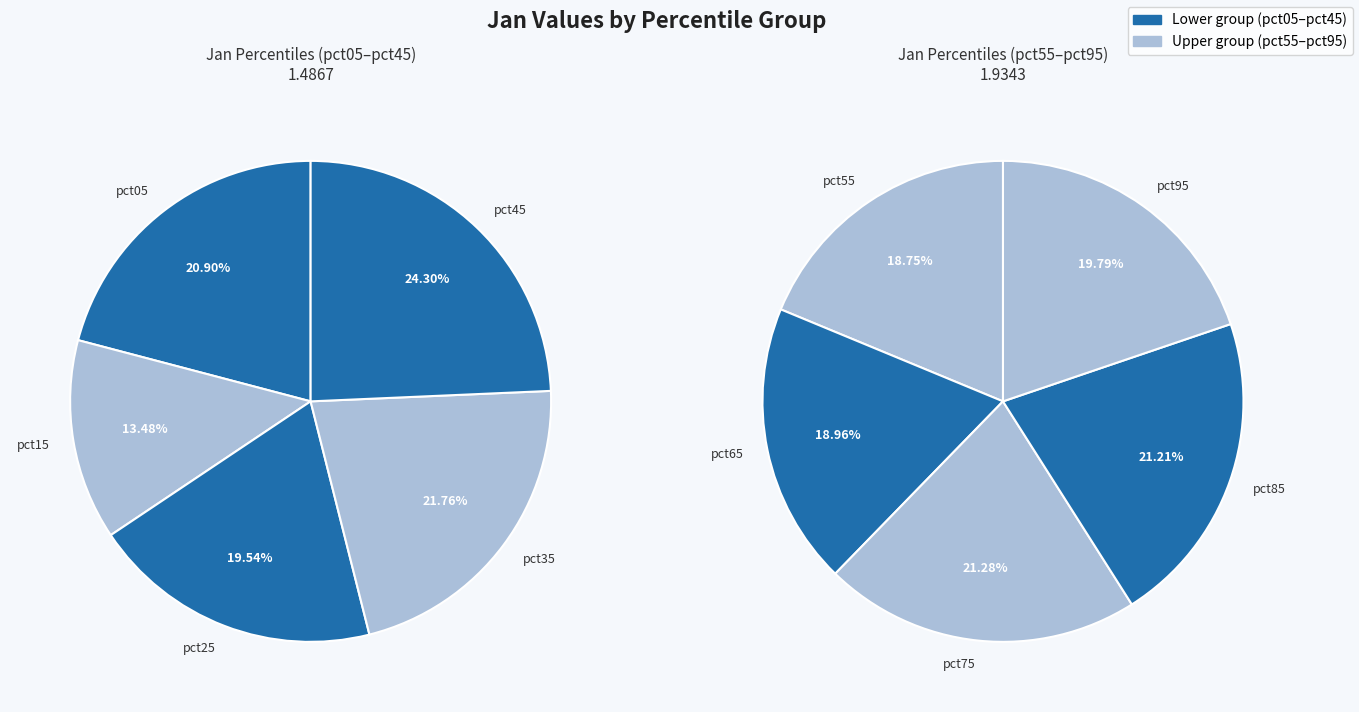

Combined, do pct65 and pct75 account for over 50%?

No